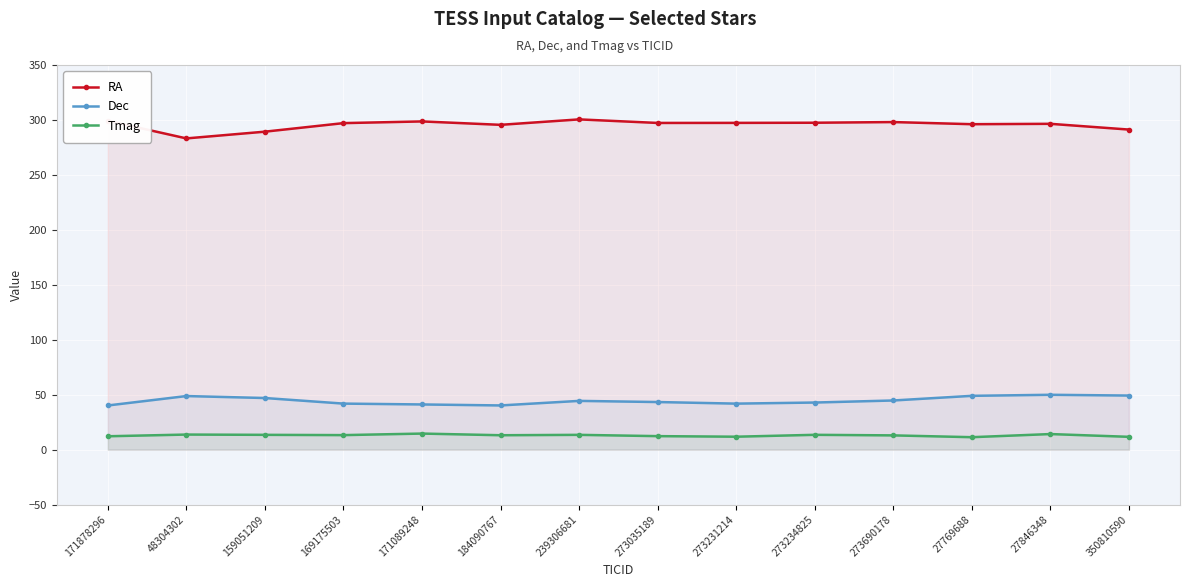

Which series has the widest spread of values?

RA